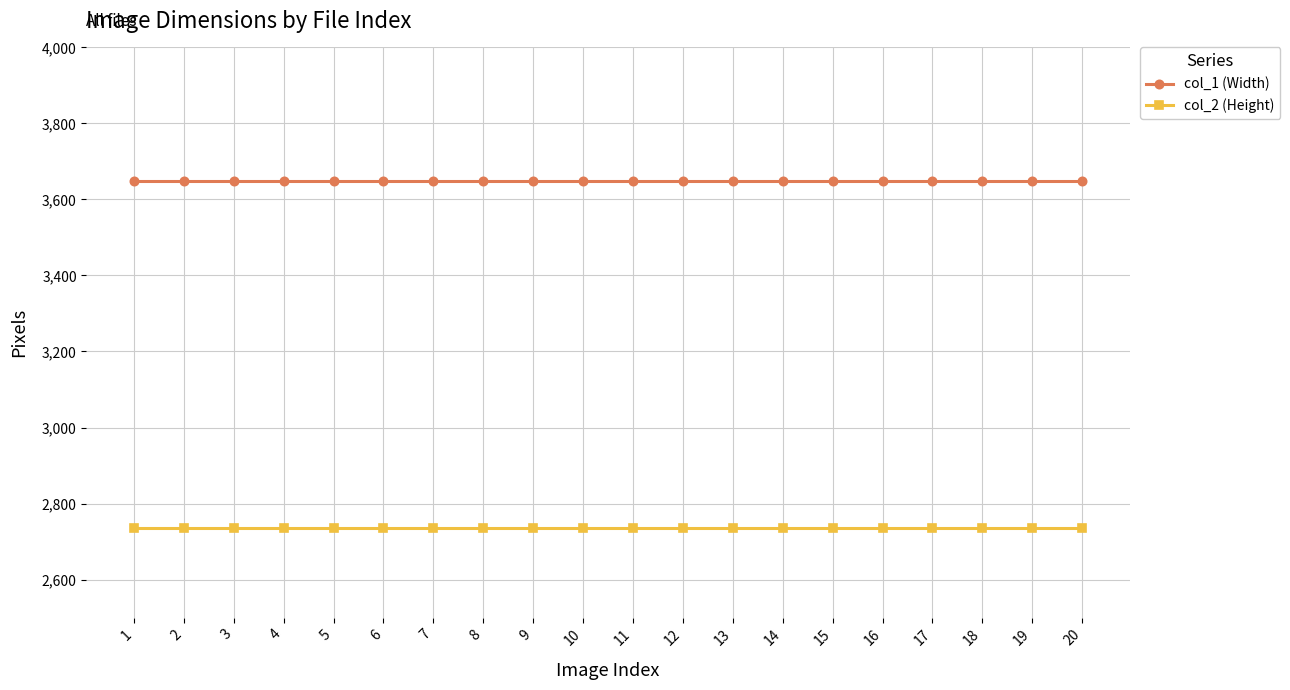

How many lines are shown in the chart?

2